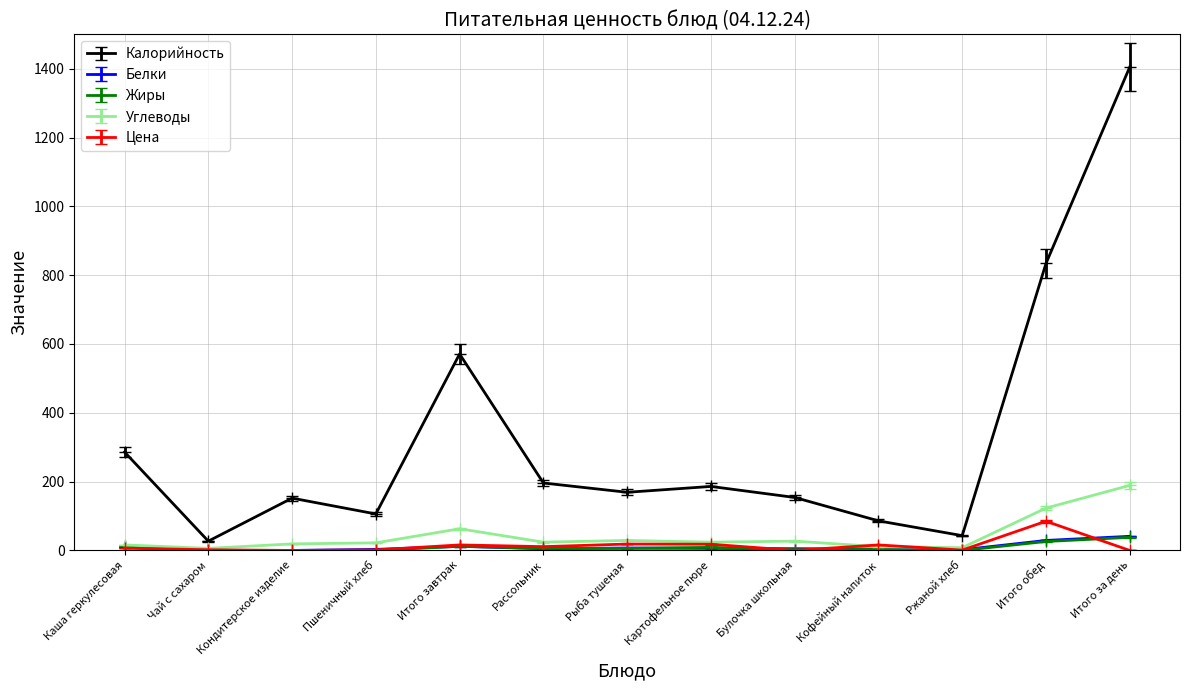

What is the label of the 11th point from the left?

Ржаной хлеб